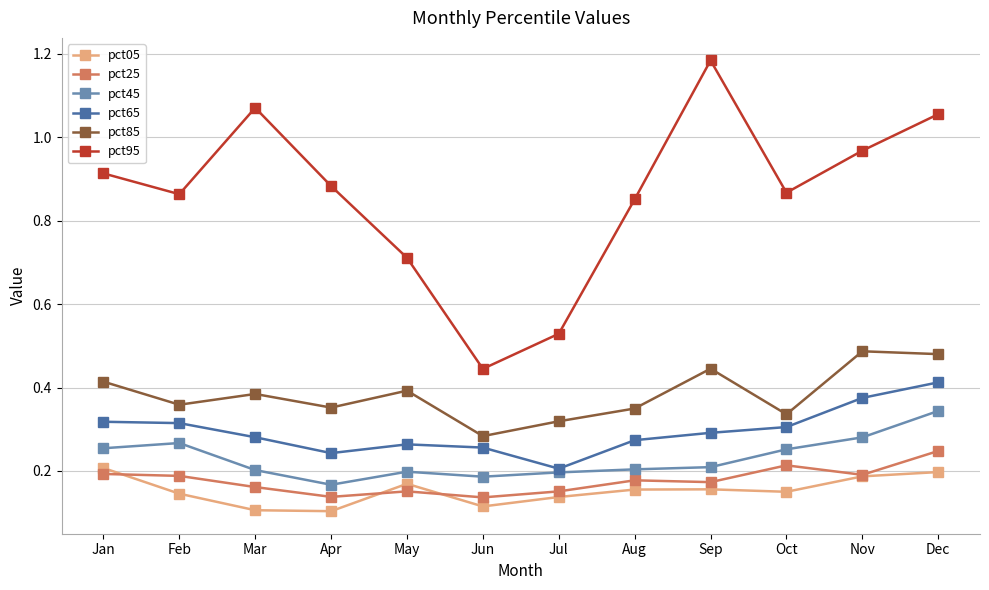

At which category does the chart reach its peak across all series?

Sep